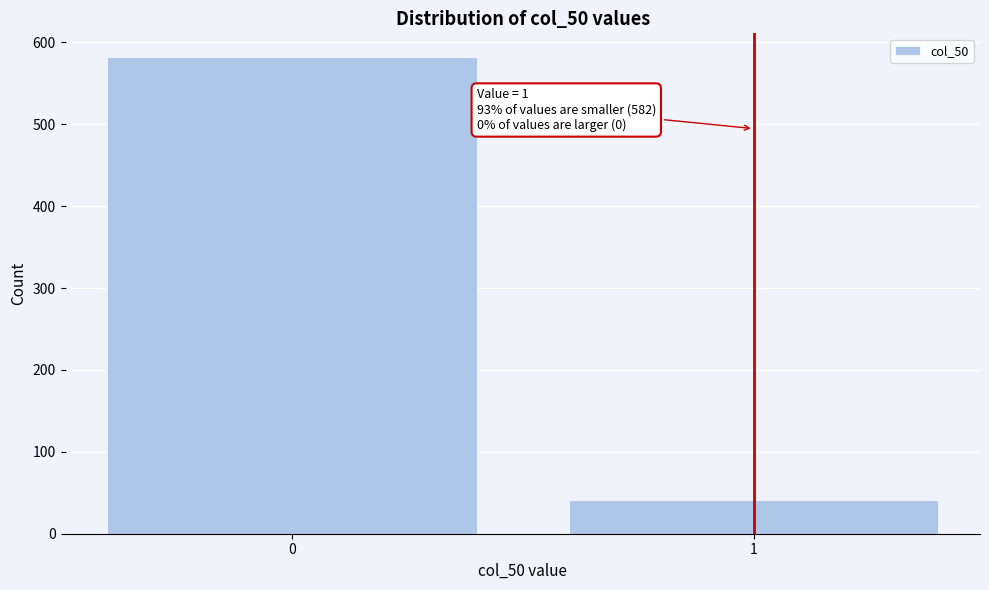

Reading left to right, list all the values displayed in this chart.

582	41